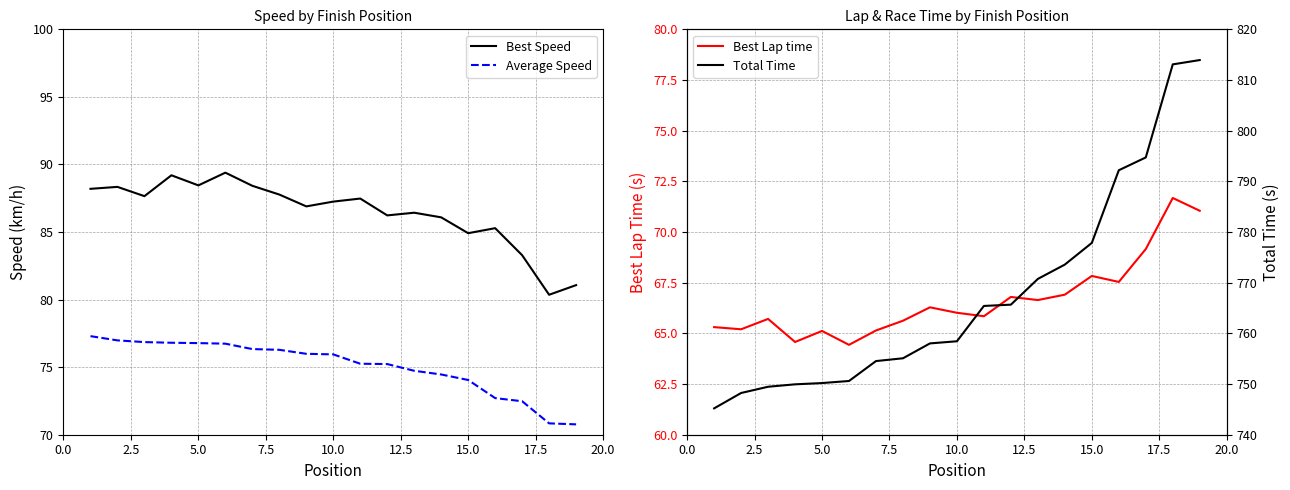

Count the number of data series in this chart.

4